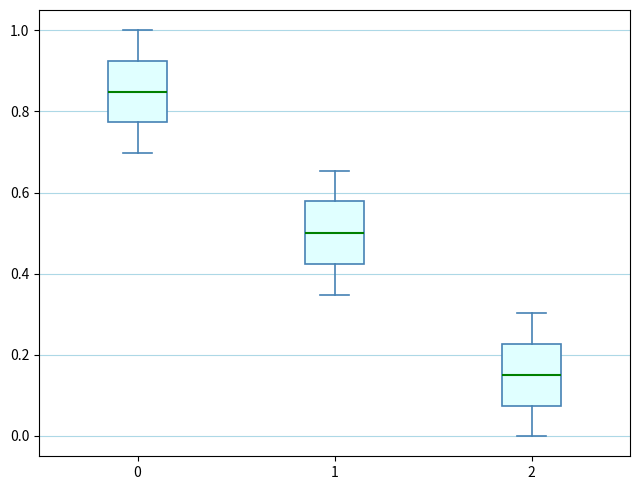

Which box's median line is the highest?

0